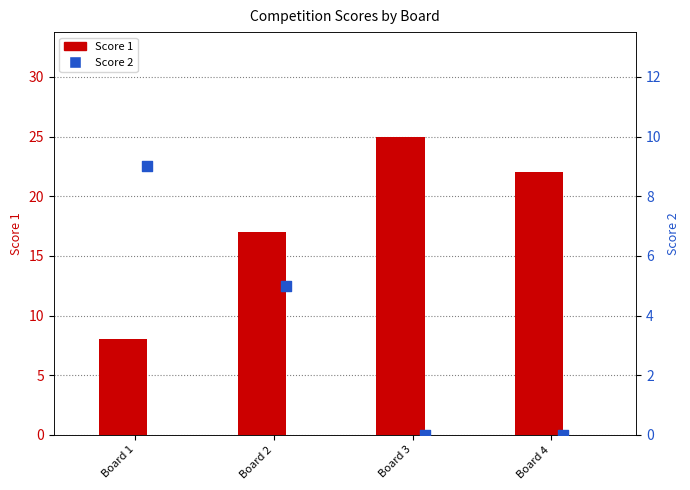

At which category is the sum across all series the highest?

Board 3